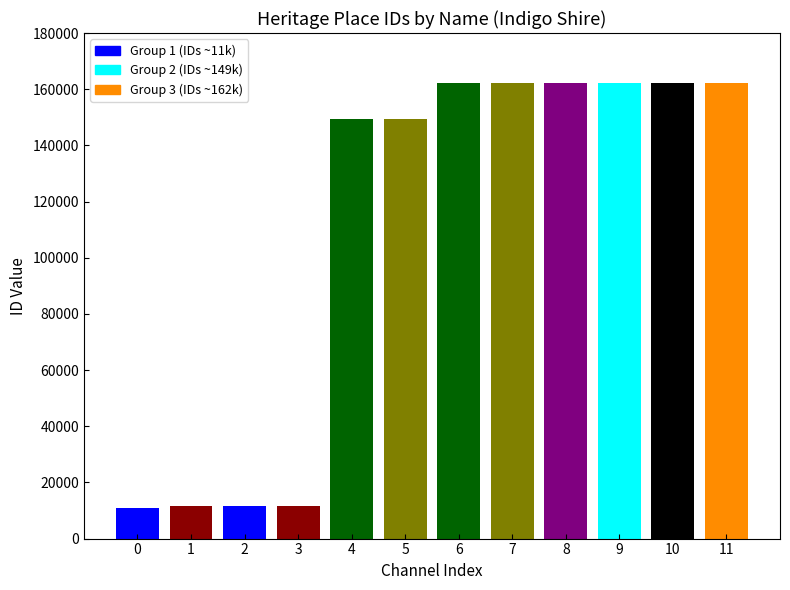

What is the sum of the values at 5 and 11?

311883